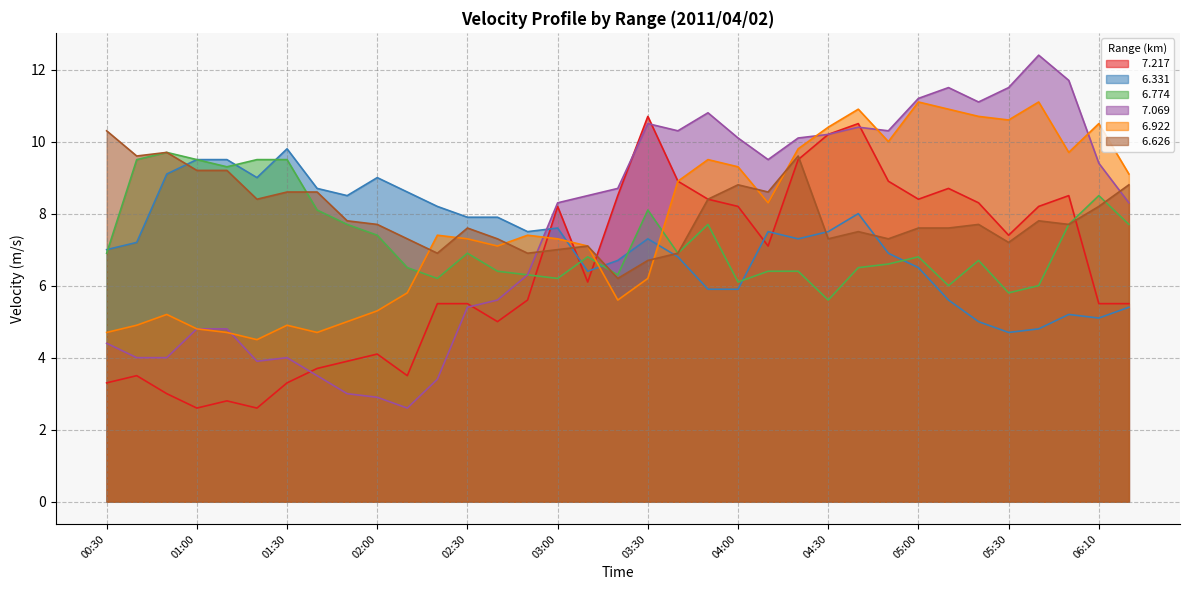

Rank the series at 01:50 from lowest to highest value.

  7.069,   7.217,   6.922,   6.774,   6.626,   6.331